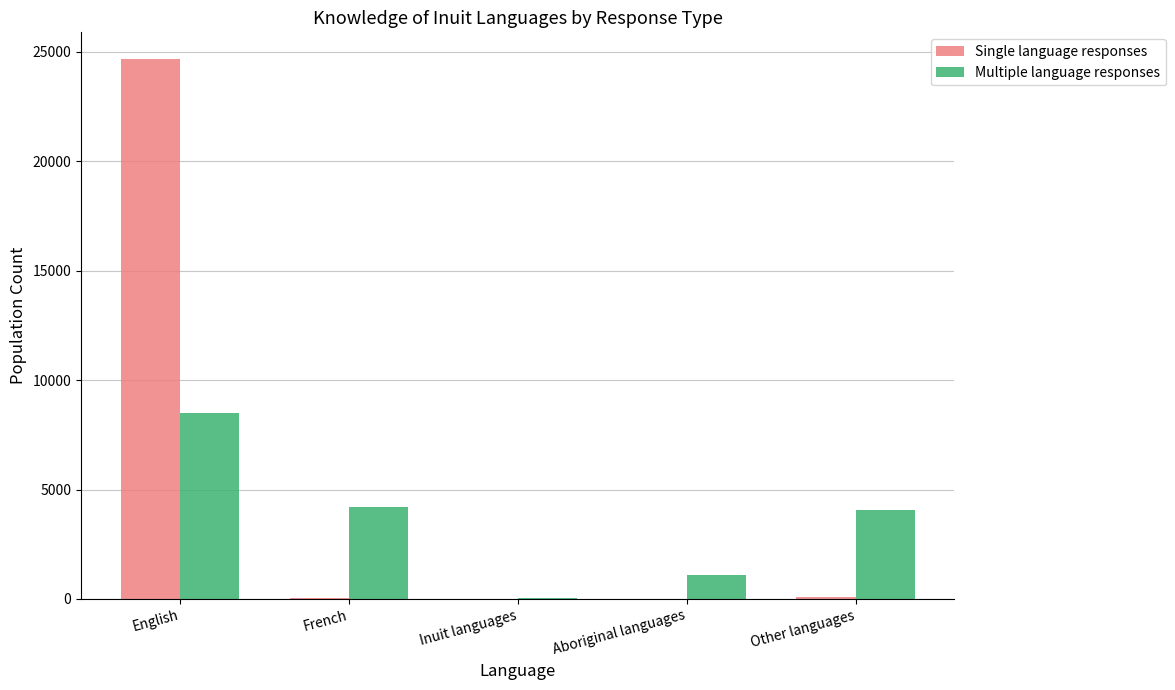

How many groups of bars are there?

5